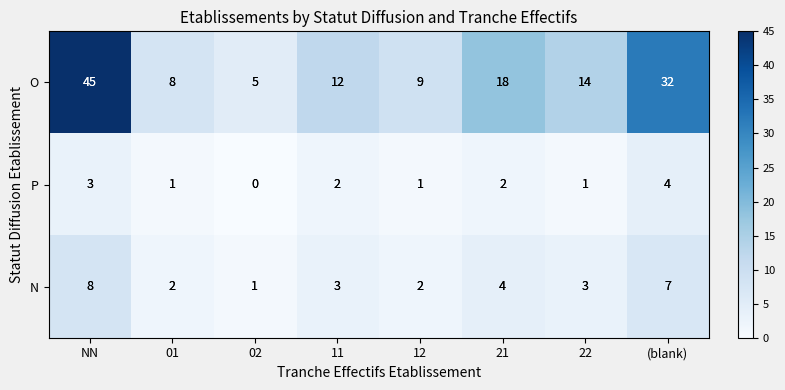

Which series has the largest range (max minus min)?

O